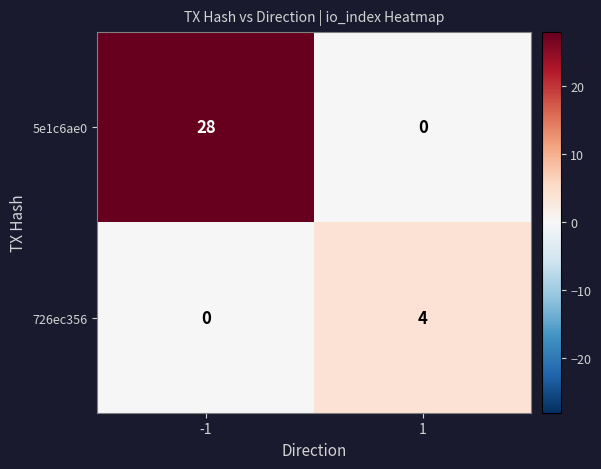

The 726ec356 series shows 4 at 1. True or false?

True